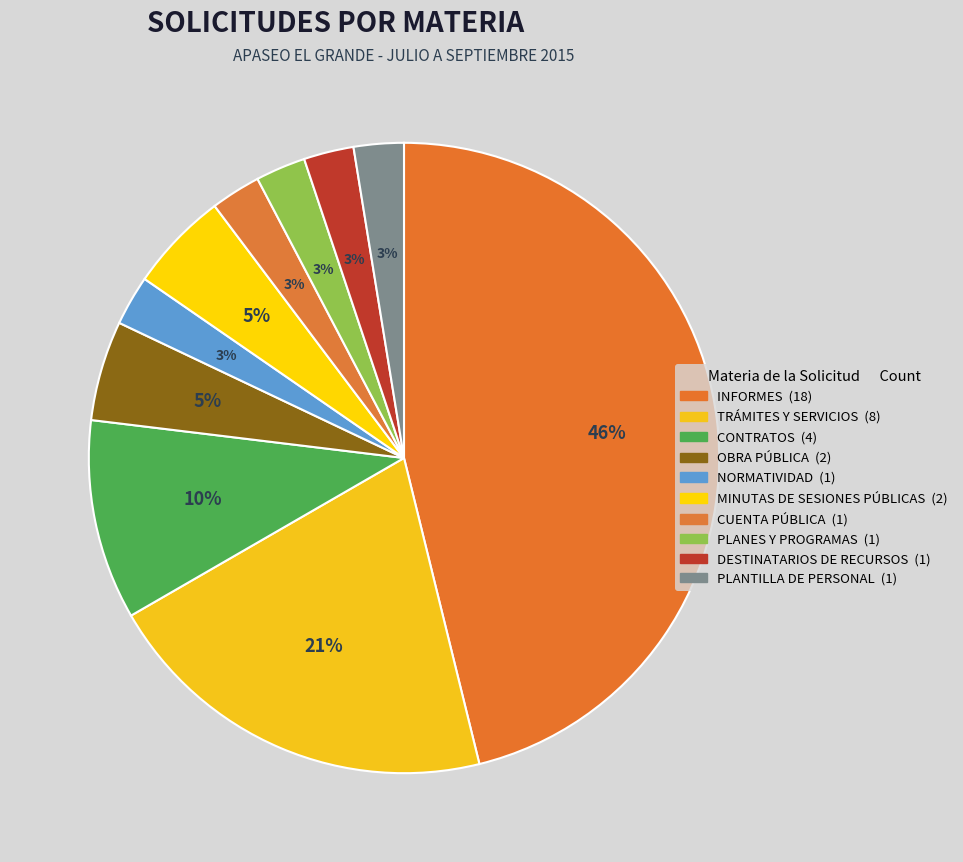

To the nearest percent, what percentage of the pie is PLANTILLA DE PERSONAL?

3%